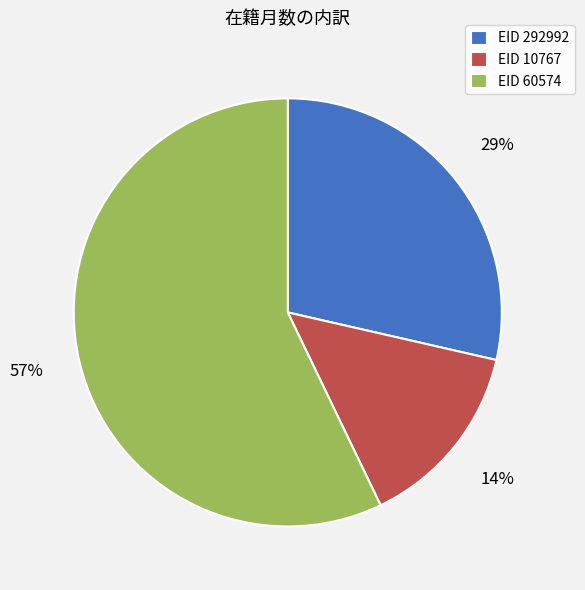

Is the sum of EID 10767 and EID 292992 greater than half?

No